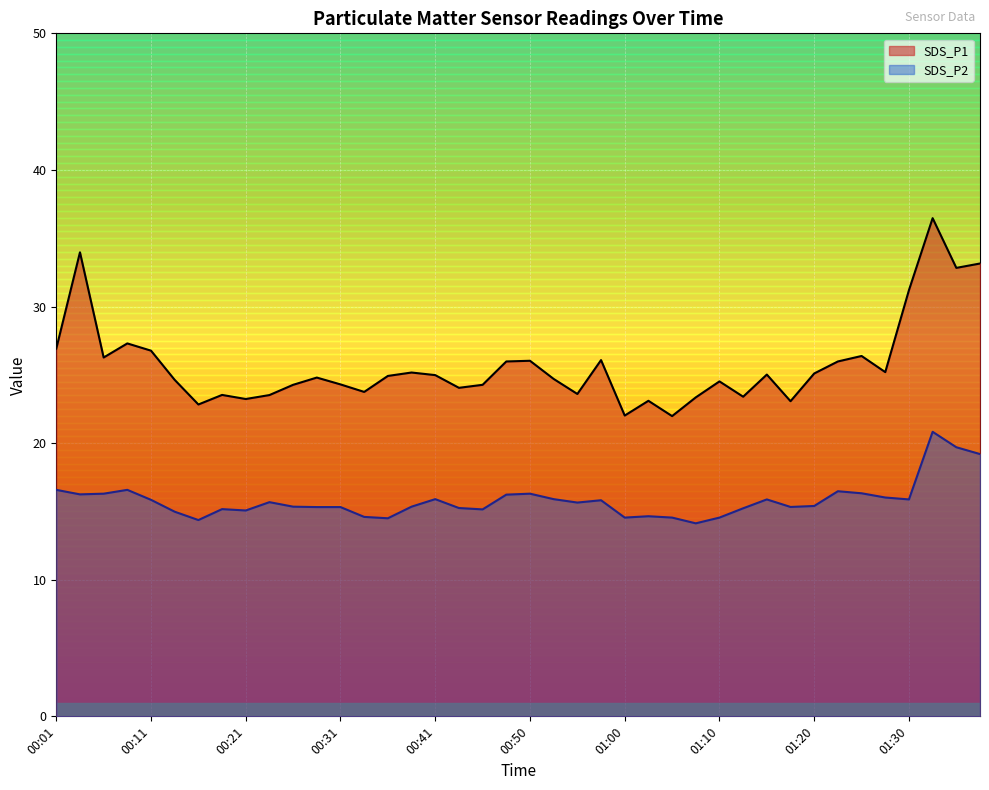

Reading right to left, transcribe all the data shown in this chart.

SDS_P1: 33.1	32.8	36.5	31.2	25.2	26.4	26.0	25.1	23.1	25.0	23.4	24.5	23.4	22.0	23.1	22.0	26.1	23.6	24.7	26.0	26.0	24.3	24.1	25.0	25.2	24.9	23.8	24.3	24.8	24.3	23.5	23.2	23.5	22.8	24.6	26.8	27.3	26.3	34.0	26.9
SDS_P2: 19.2	19.7	20.8	15.9	16.0	16.3	16.5	15.4	15.3	15.9	15.2	14.6	14.1	14.6	14.7	14.6	15.8	15.7	15.9	16.3	16.2	15.2	15.2	15.9	15.3	14.5	14.6	15.3	15.3	15.3	15.7	15.1	15.2	14.4	15.0	15.8	16.6	16.3	16.2	16.6